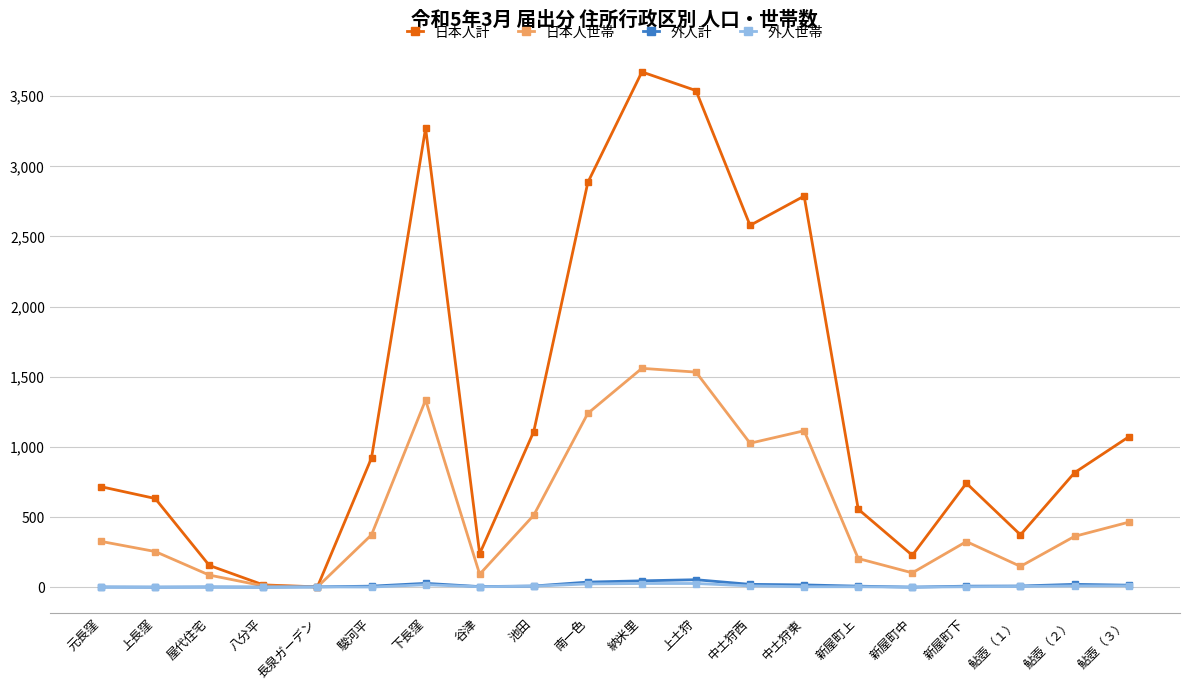

Which label corresponds to the largest value in the chart?

納米里